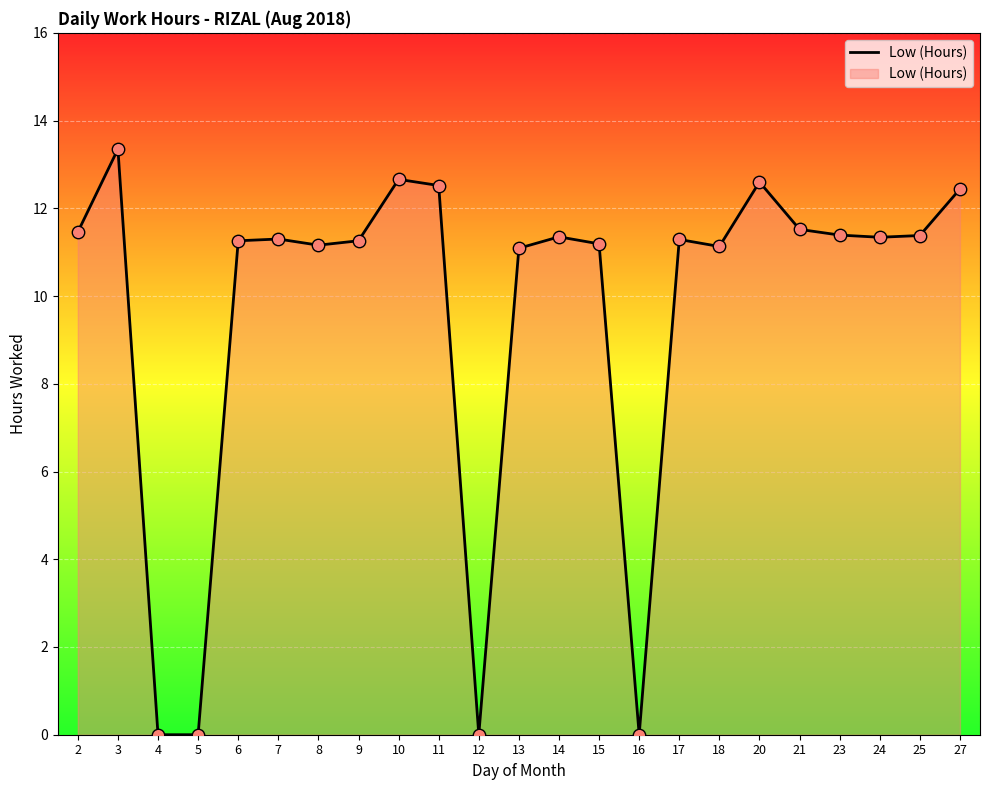

Between 13 and 3, which is larger?

3